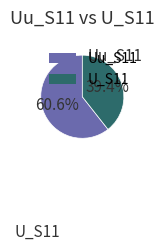

Is it true that Uu_S11 is 61% of the pie?

True